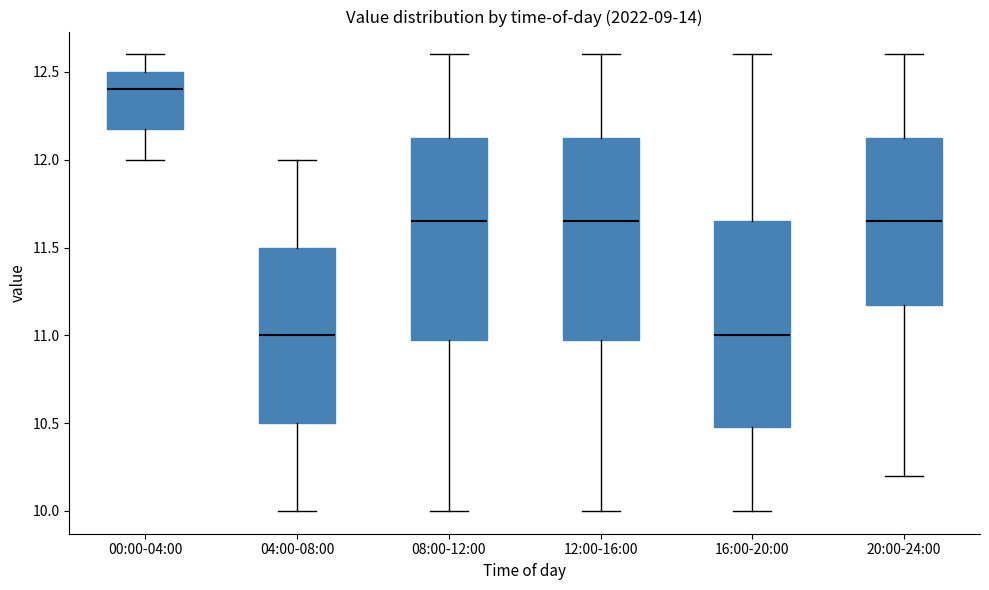

Where does the lower whisker of the box for 08:00-12:00 end on the y-axis? The values are not printed on the chart, so give them approximately, as read against the axis.

10.00